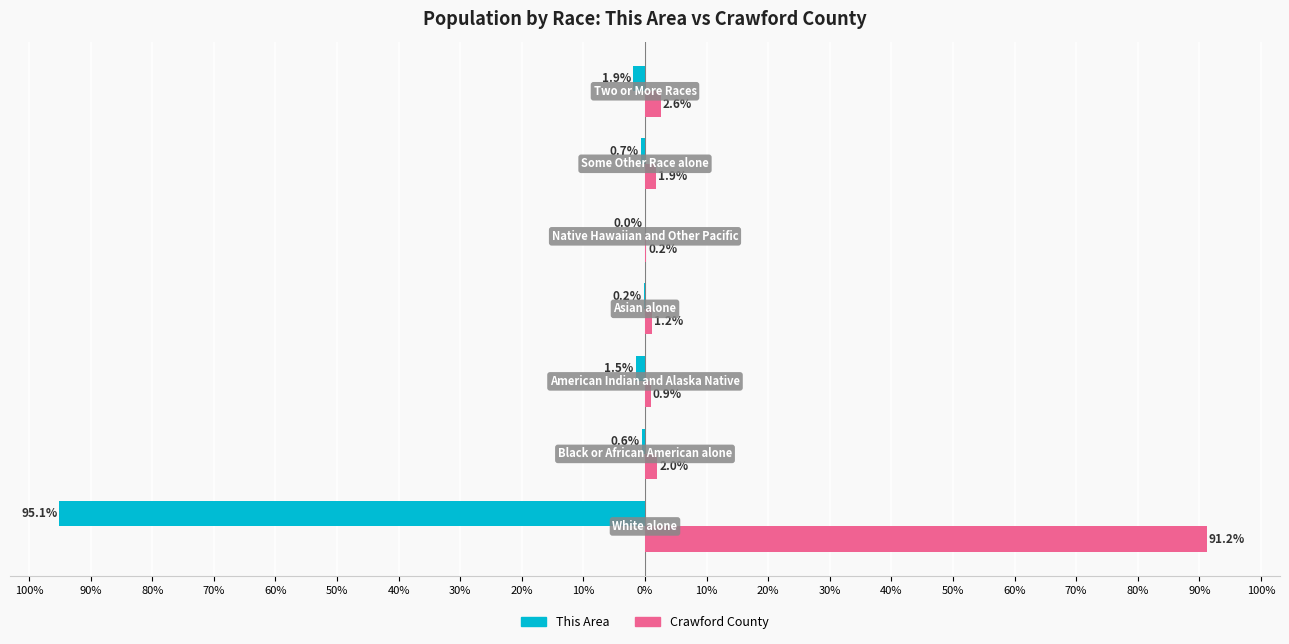

What are all the series names shown in the legend?

This Area, Crawford County